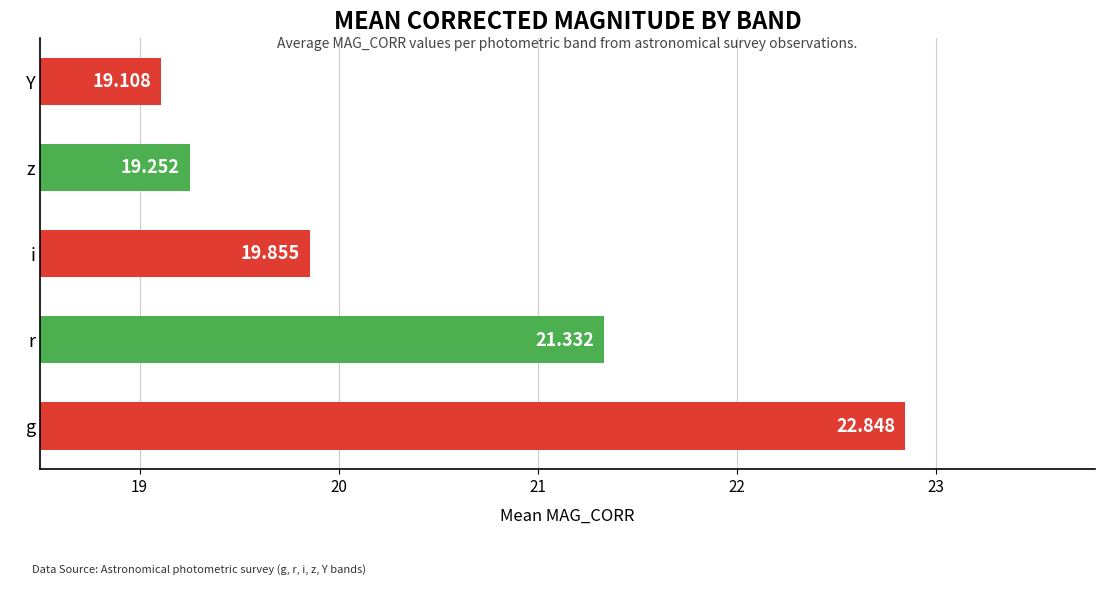

What is the smallest value displayed?

19.1